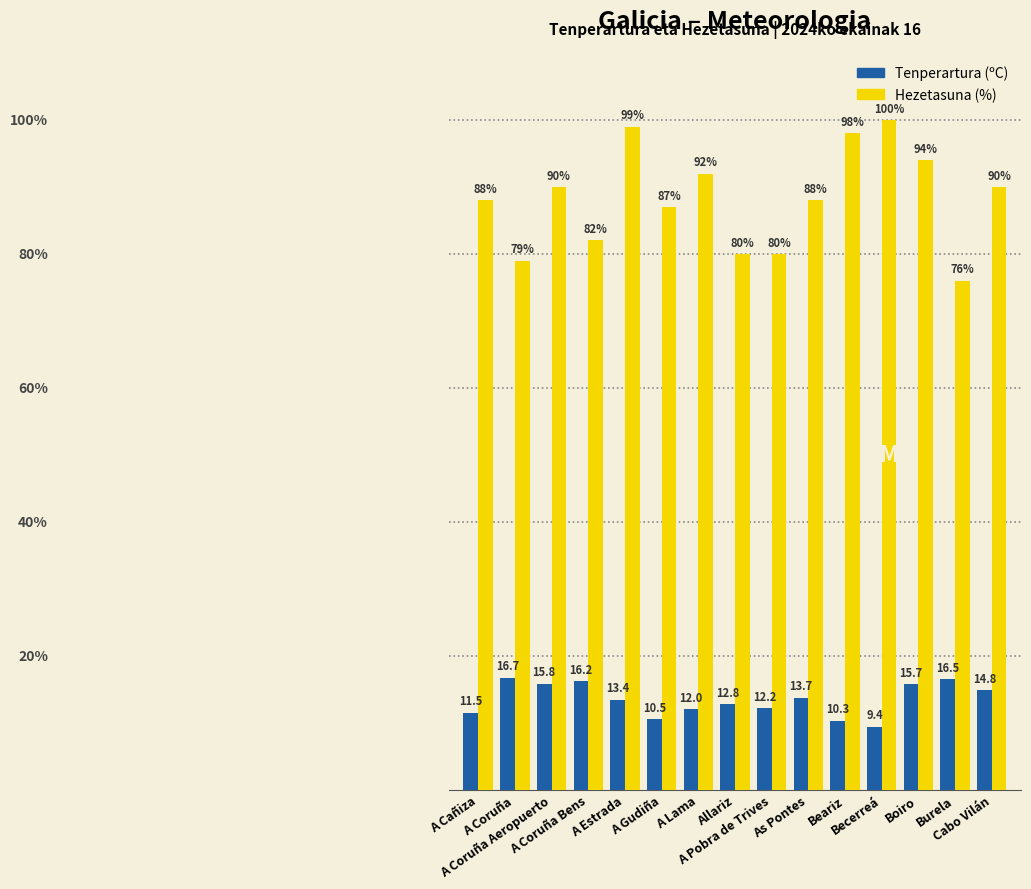

Rank the series by their average value, from lowest to highest.

Tenperartura (ºC), Hezetasuna (%)